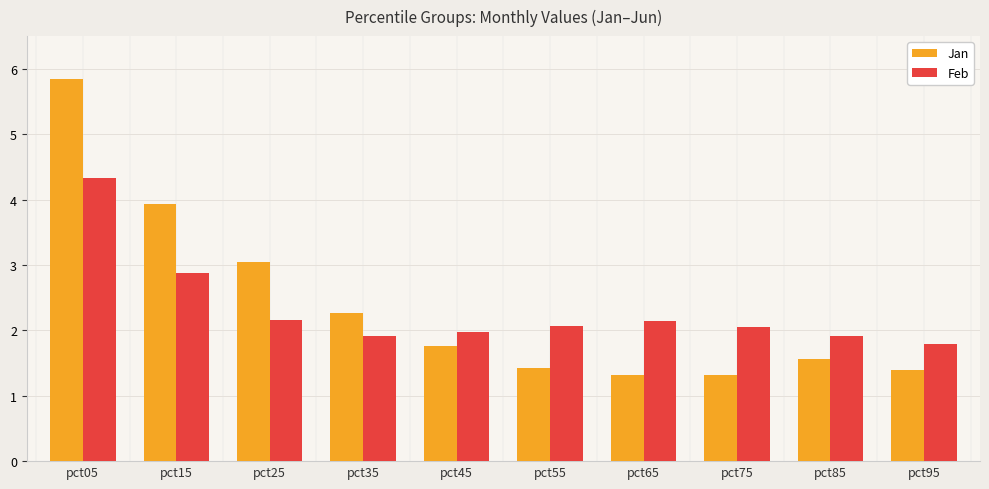

Which series has the largest range (max minus min)?

Jan